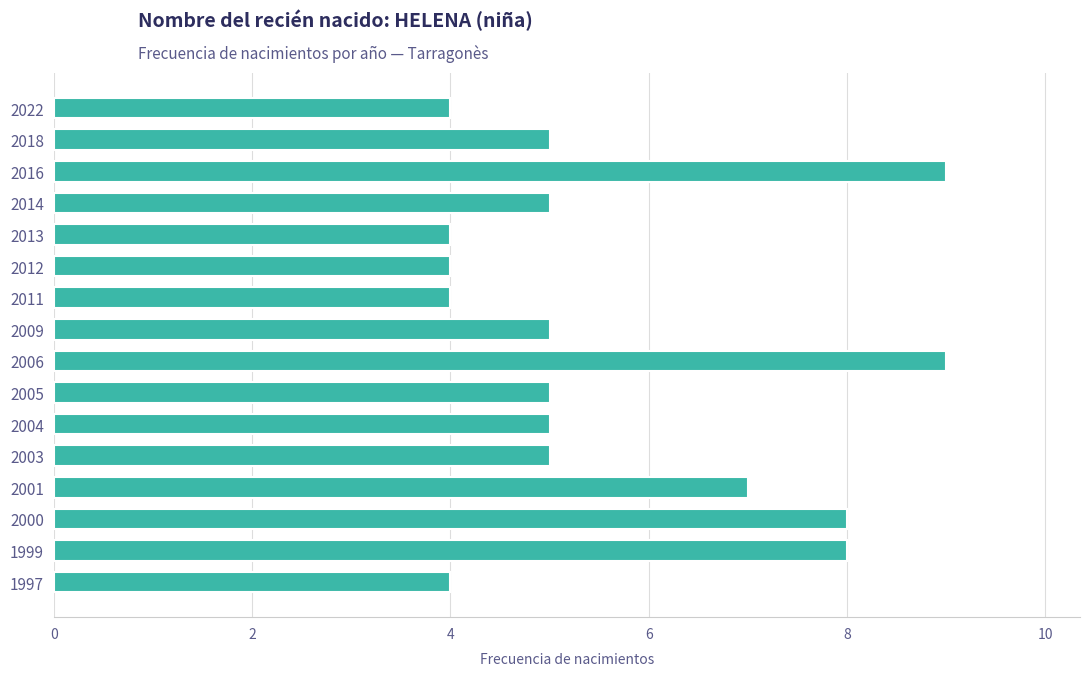

Reading top to bottom, what are all the values shown in this chart?

4	5	9	5	4	4	4	5	9	5	5	5	7	8	8	4